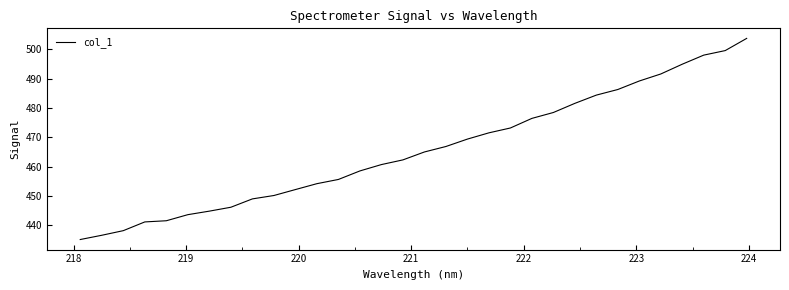

What is the maximum value shown in the chart?

503.8